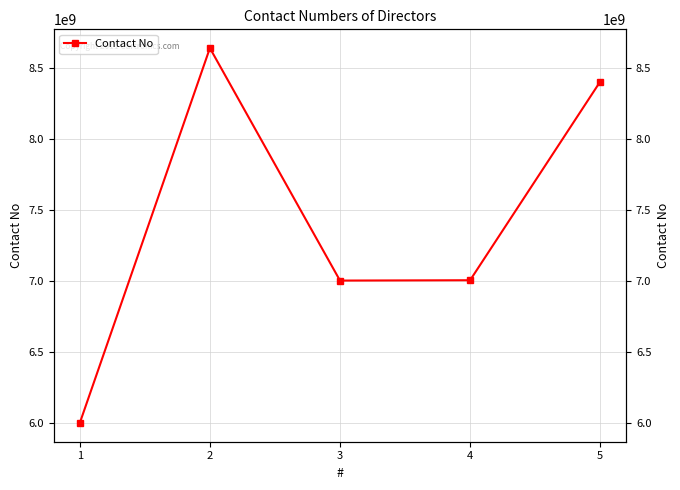

Rank the categories by value from highest to lowest.

2, 5, 4, 3, 1